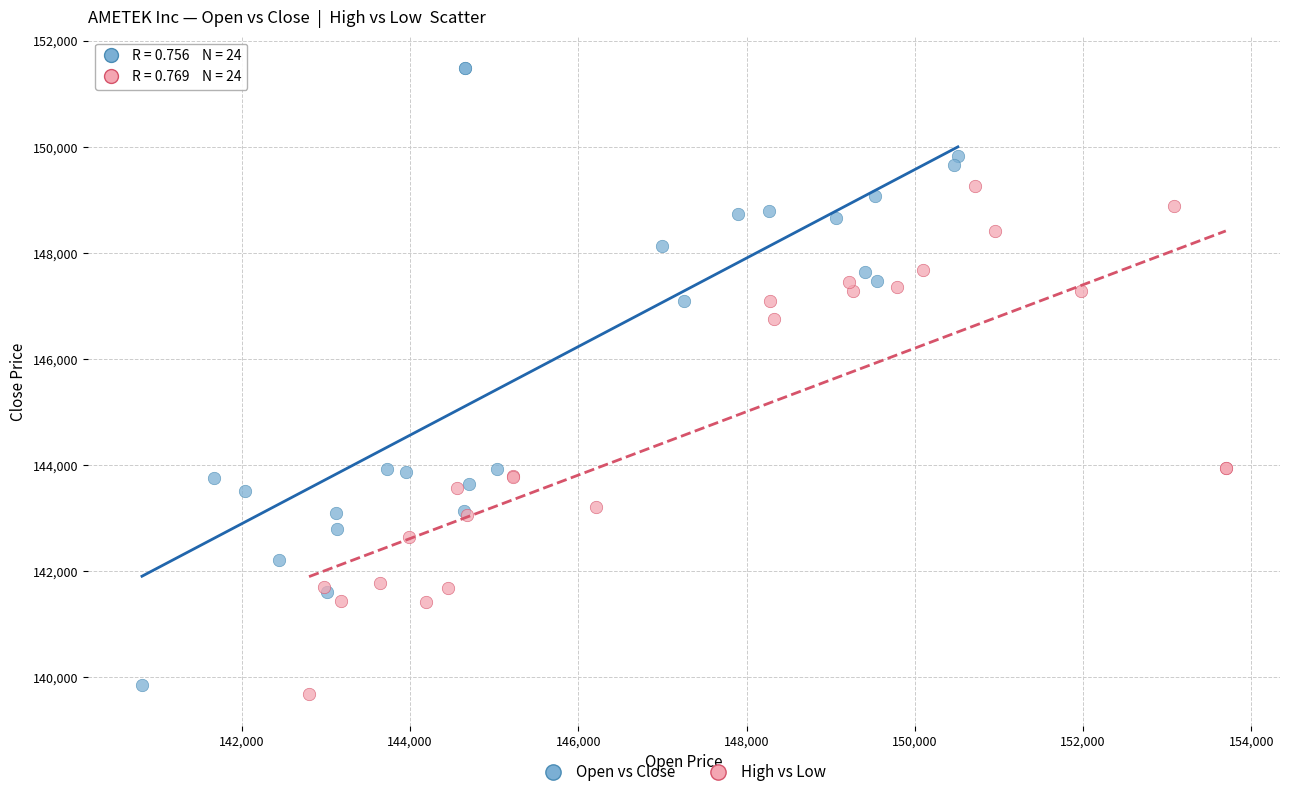

Which series has the largest Y range (max minus min)?

Open vs Close